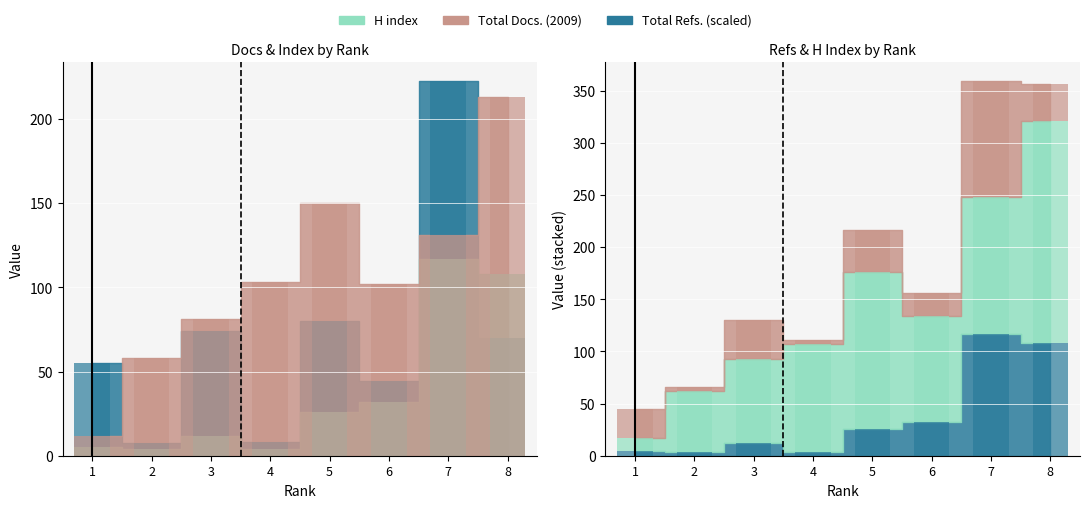

Reading left to right, transcribe all the data shown in this chart.

Total Docs. (2009): 1=12.0	2=58.0	3=81.0	4=103.0	5=150.0	6=102.0	7=131.0	8=213.0
Total Refs.: 1=55.1	2=7.3	3=74.1	4=8.0	5=80.3	6=44.1	7=222.5	8=70.2
H index: 1=5.0	2=4.0	3=12.0	4=4.0	5=26.0	6=32.0	7=117.0	8=108.0